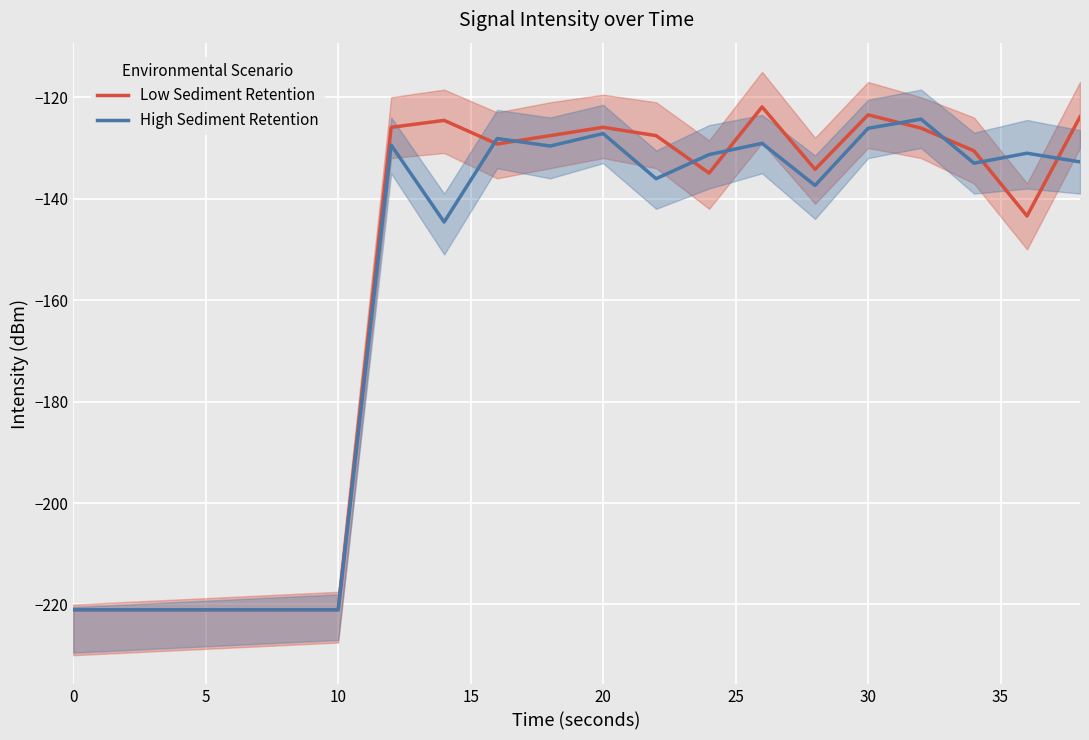

Which series has the largest range (max minus min)?

Low Sediment Retention